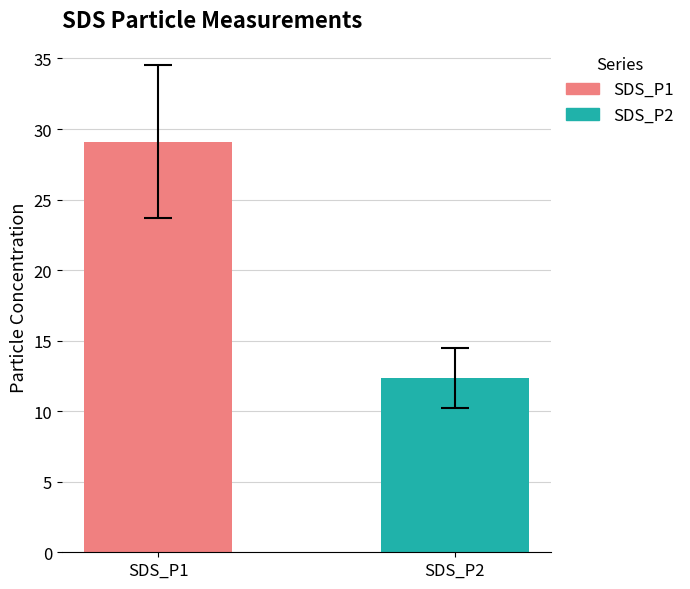

List the series in order of their peak value, highest first.

SDS_P1, SDS_P2